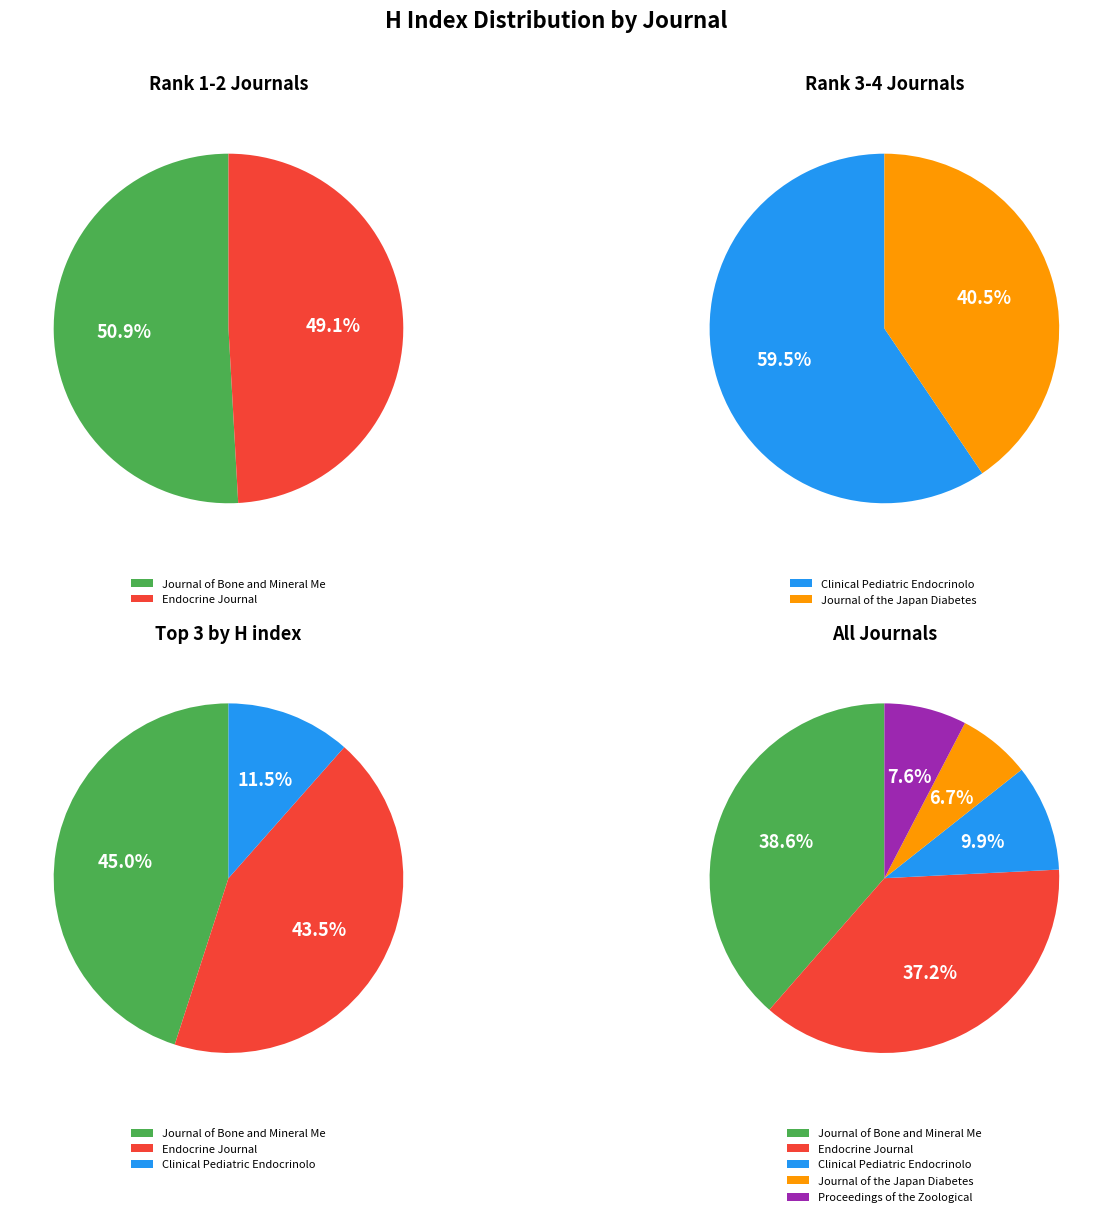

Which slice is the smallest?

Journal of the Japan Diabetes Society